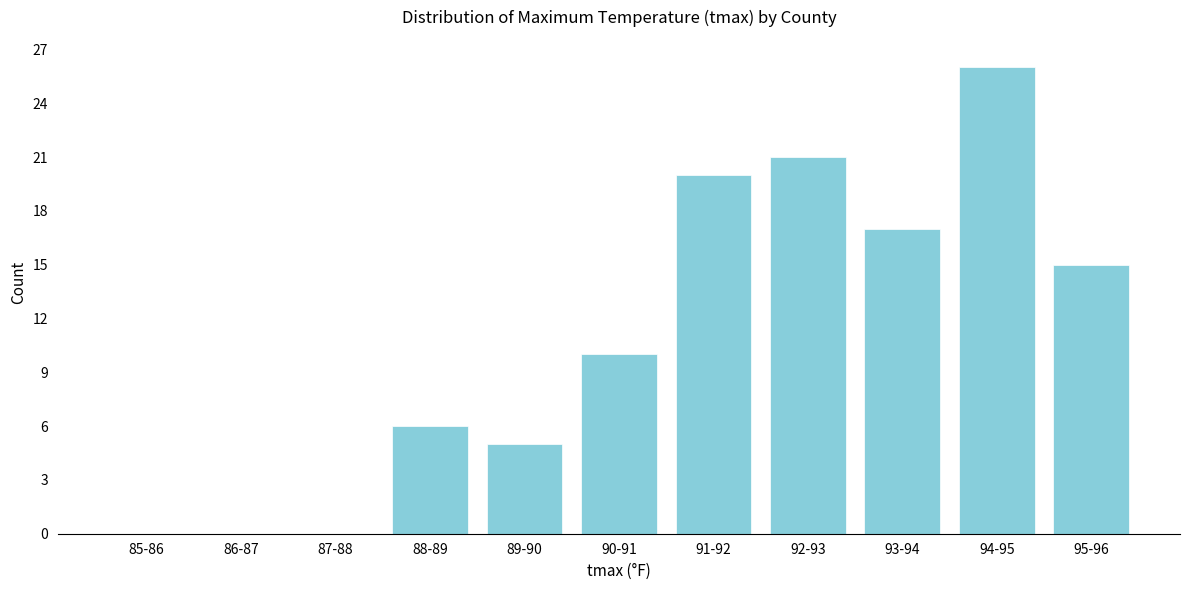

Reading left to right, extract all data points from this chart.

85-86=0	86-87=0	87-88=0	88-89=6	89-90=5	90-91=10	91-92=20	92-93=21	93-94=17	94-95=26	95-96=15